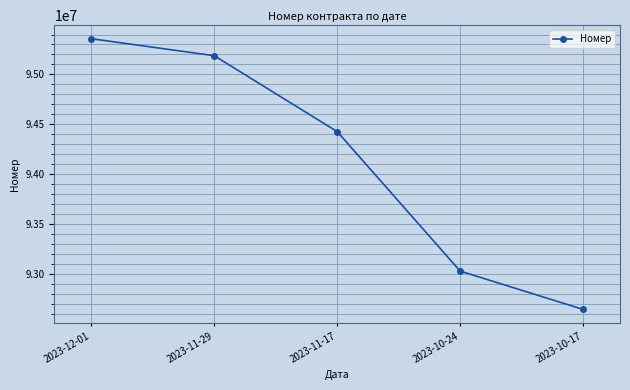

Which category has the lowest value across all series?

2023-10-17